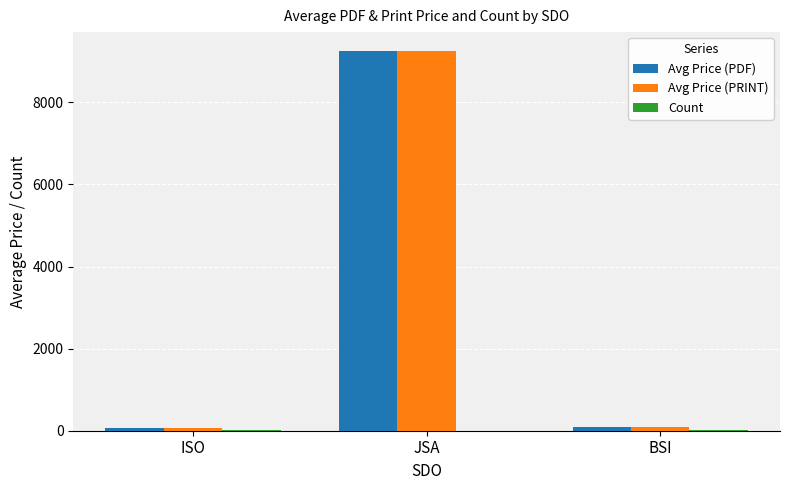

At which category does the chart reach its peak across all series?

JSA